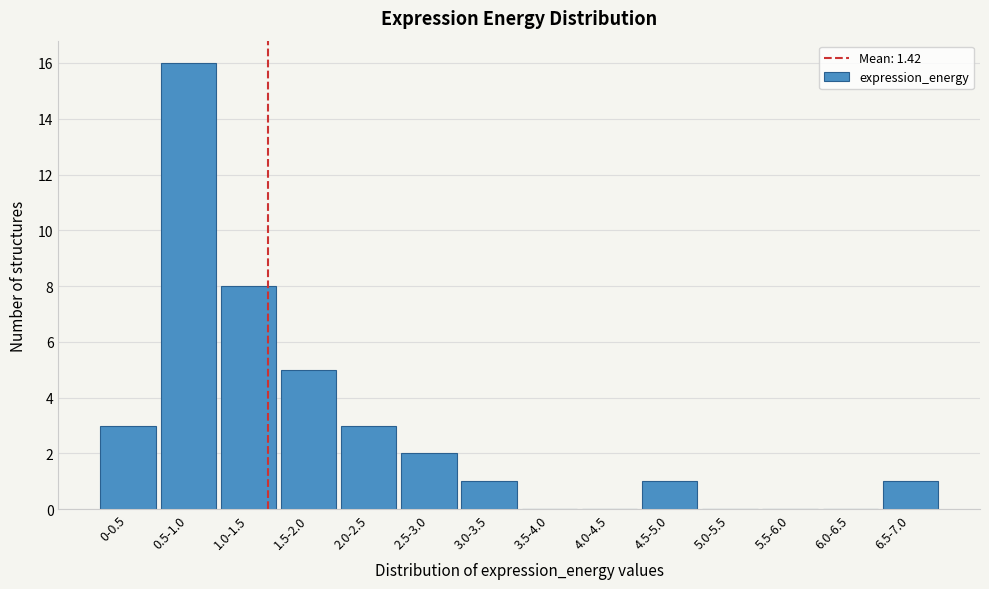

Reading left to right, transcribe all the data shown in this chart.

0-0.5=3	0.5-1.0=16	1.0-1.5=8	1.5-2.0=5	2.0-2.5=3	2.5-3.0=2	3.0-3.5=1	3.5-4.0=0	4.0-4.5=0	4.5-5.0=1	5.0-5.5=0	5.5-6.0=0	6.0-6.5=0	6.5-7.0=1